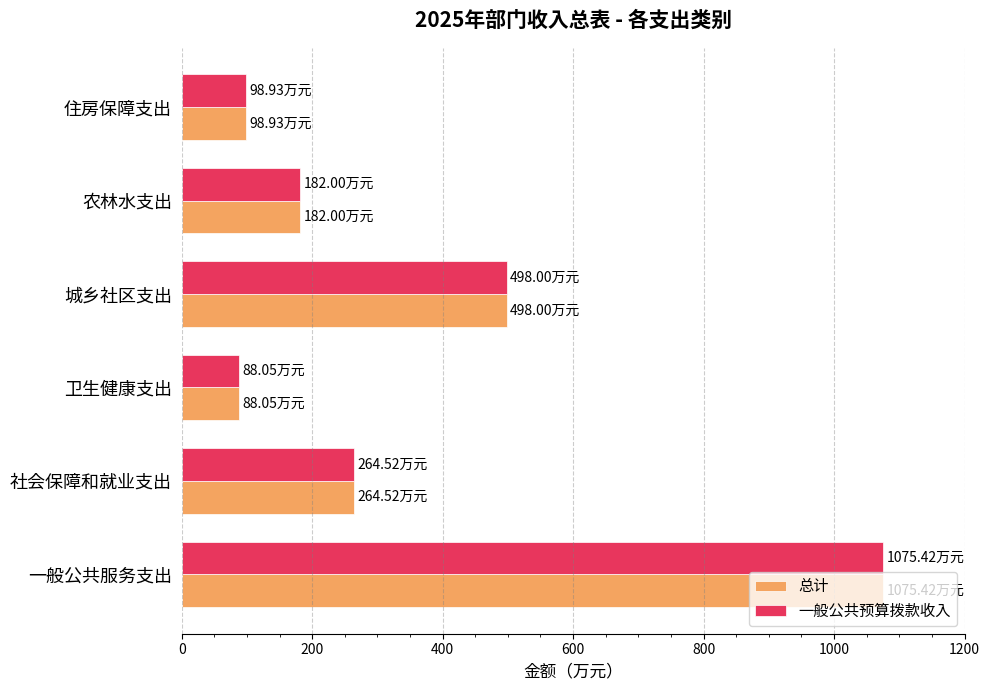

At which category is the sum across all series the highest?

一般公共服务支出